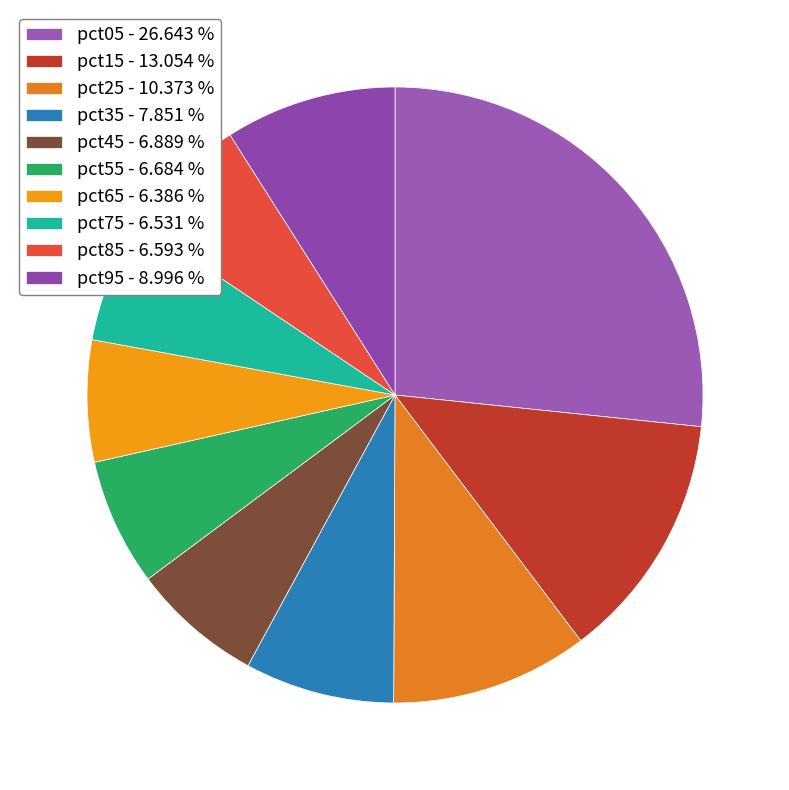

Count the number of slices in the pie.

10